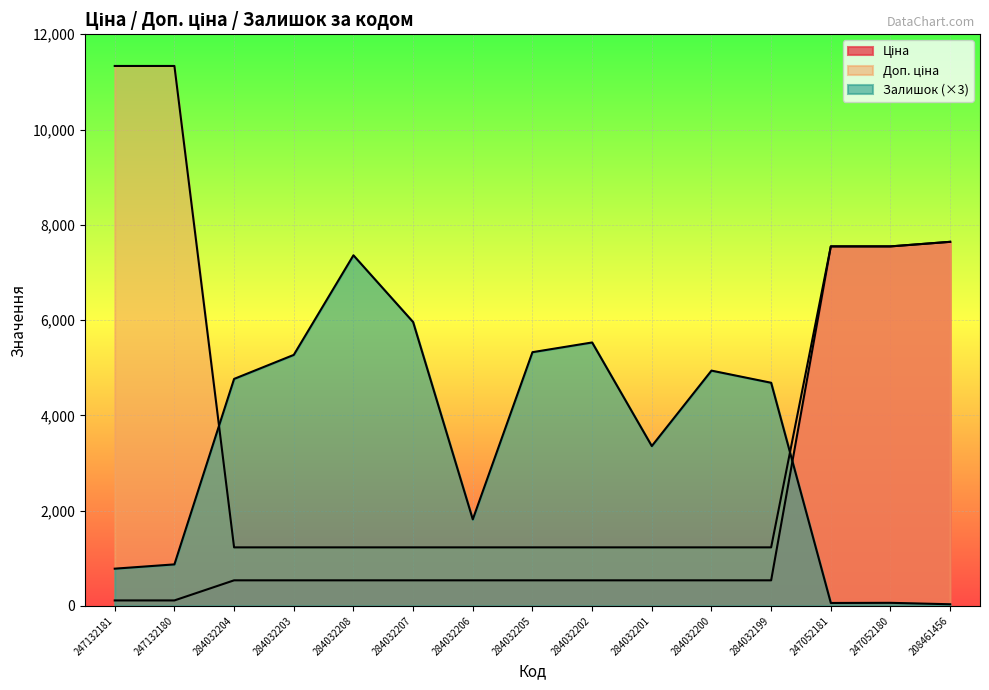

Rank the series at 284032203 from highest to lowest value.

Залишок, Доп. ціна, Ціна